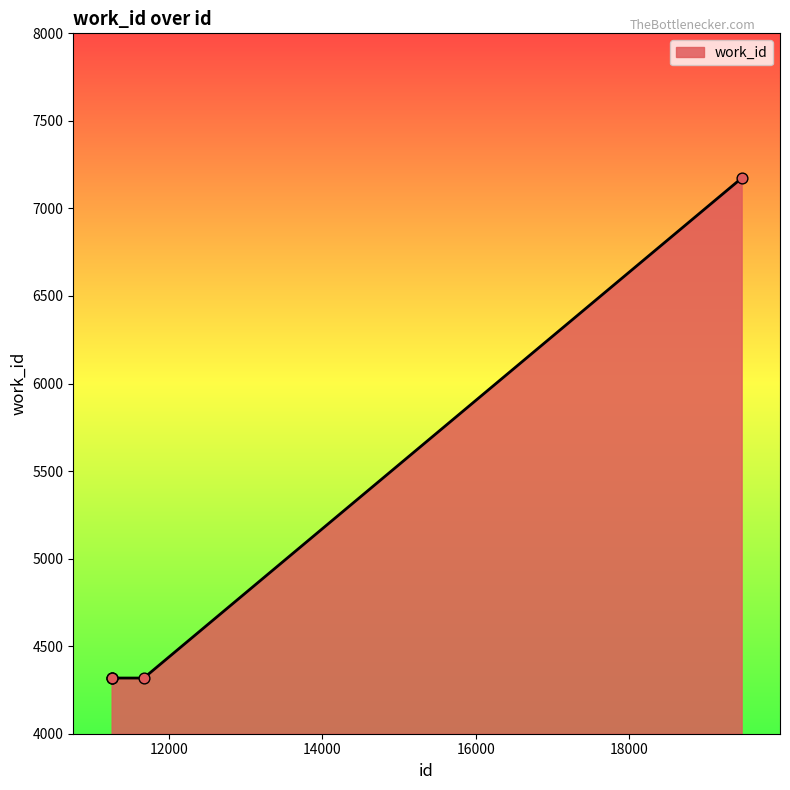

What is the maximum value shown in the chart?

7173